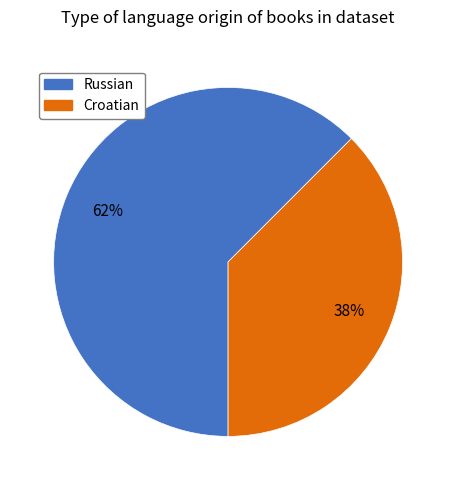

The Russian slice represents 62% of the pie. True or false?

True